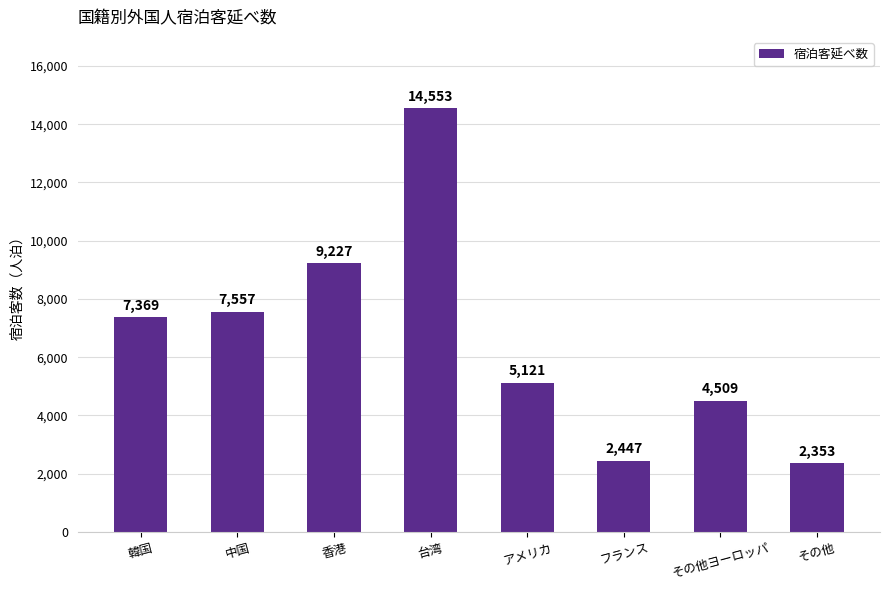

What is the greatest value displayed?

14553